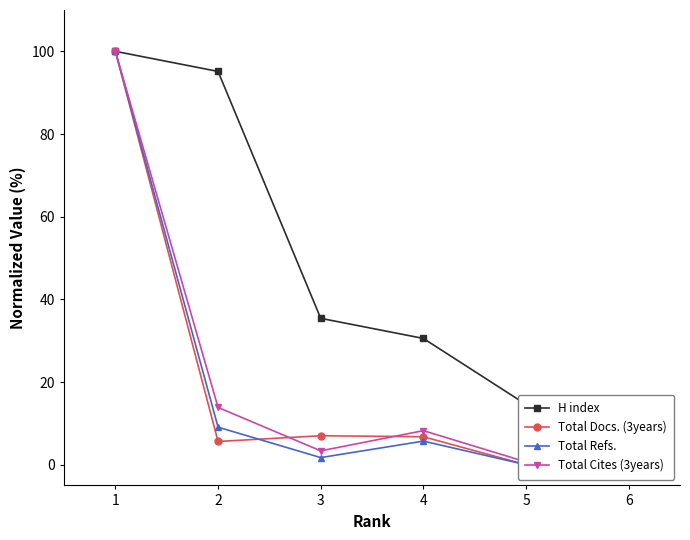

Reading left to right, extract all data points from this chart.

H index: 1=100.0	2=95.1	3=35.4	4=30.6	5=14.6	6=0.0
Total Docs. (3years): 1=100.0	2=5.6	3=7.0	4=6.8	5=0.0	6=2.7
Total Refs.: 1=100.0	2=9.1	3=1.7	4=5.7	5=0.0	6=0.3
Total Cites (3years): 1=100.0	2=13.9	3=3.4	4=8.2	5=0.7	6=0.0